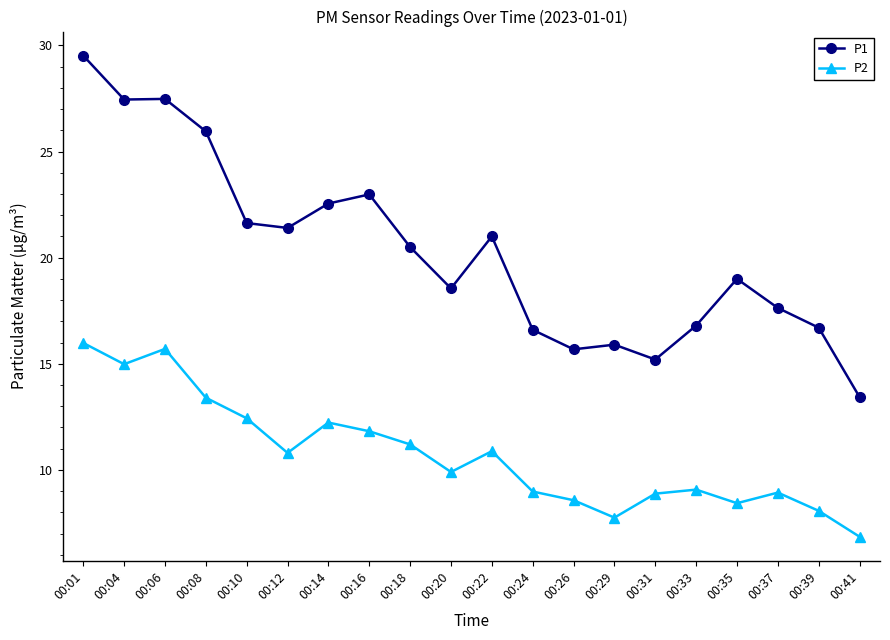

Is it true that P2 equals 4.6 at 00:39?

False